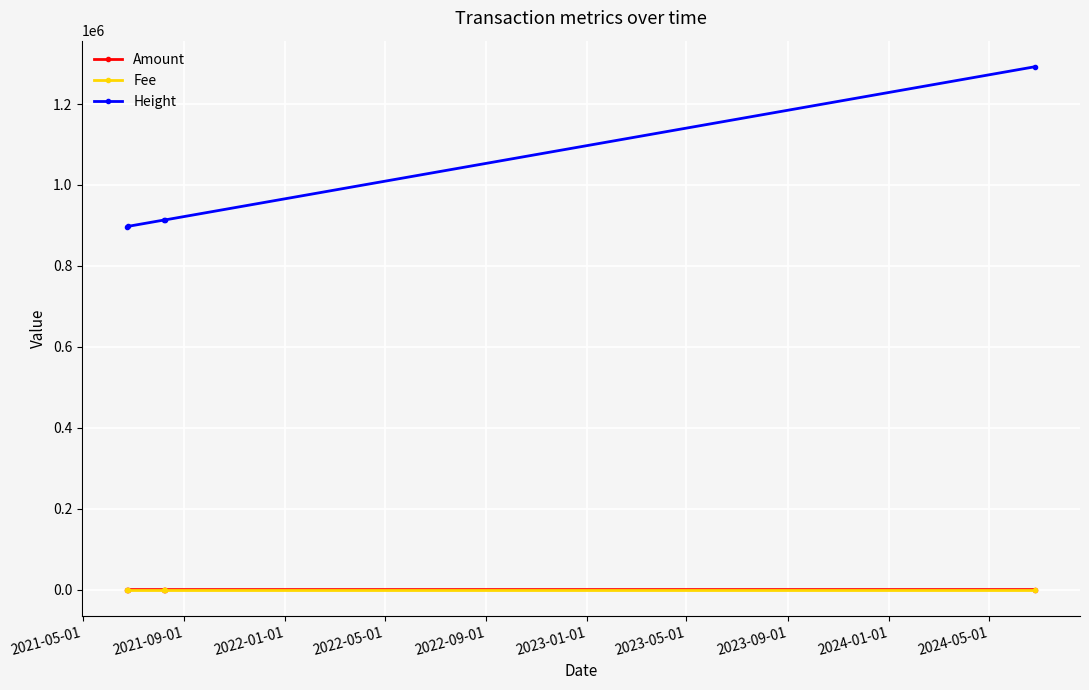

Does the chart have visible grid lines?

Yes